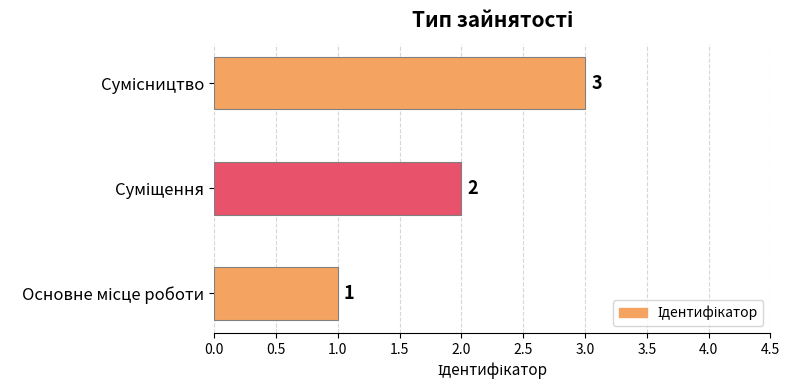

How many series are shown in this chart?

1